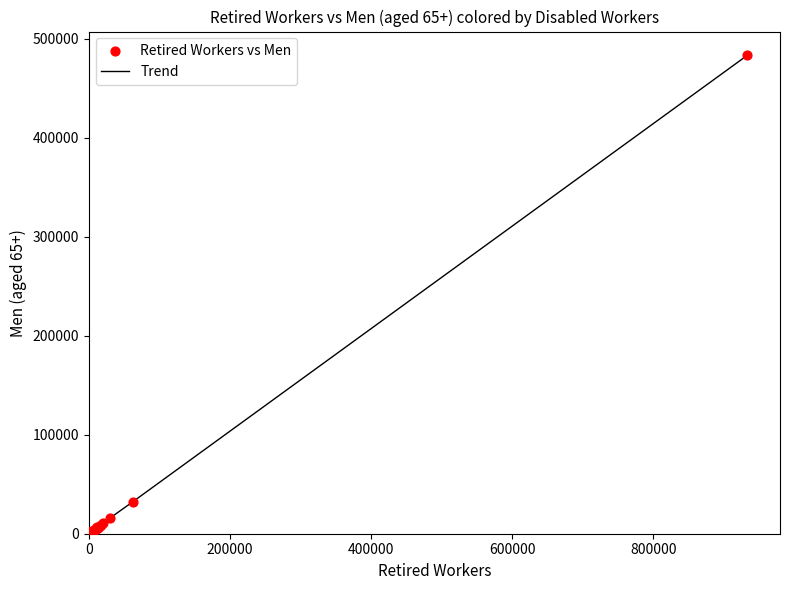

What is the maximum value shown in the chart?

482957